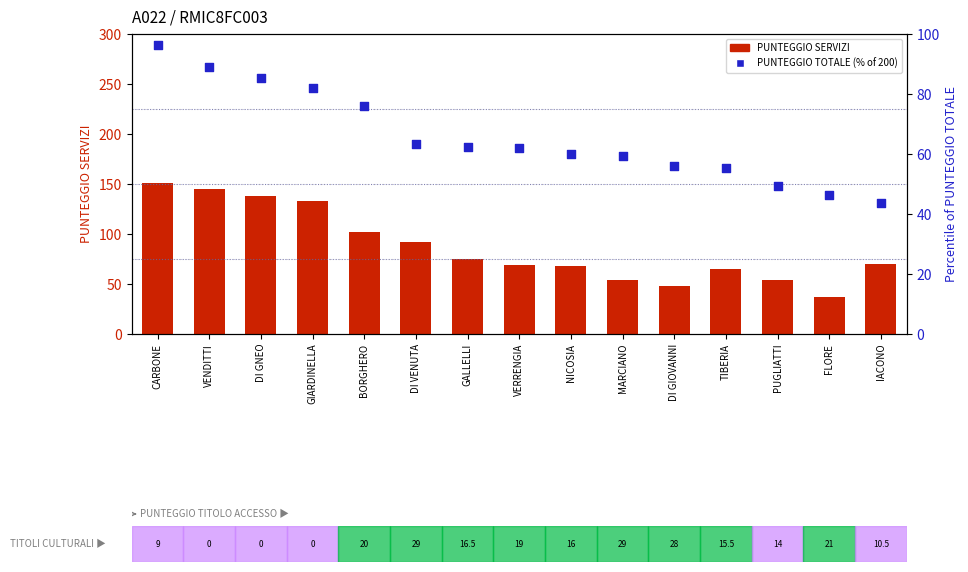

Which series contains the highest Y value?

PUNTEGGIO SERVIZI